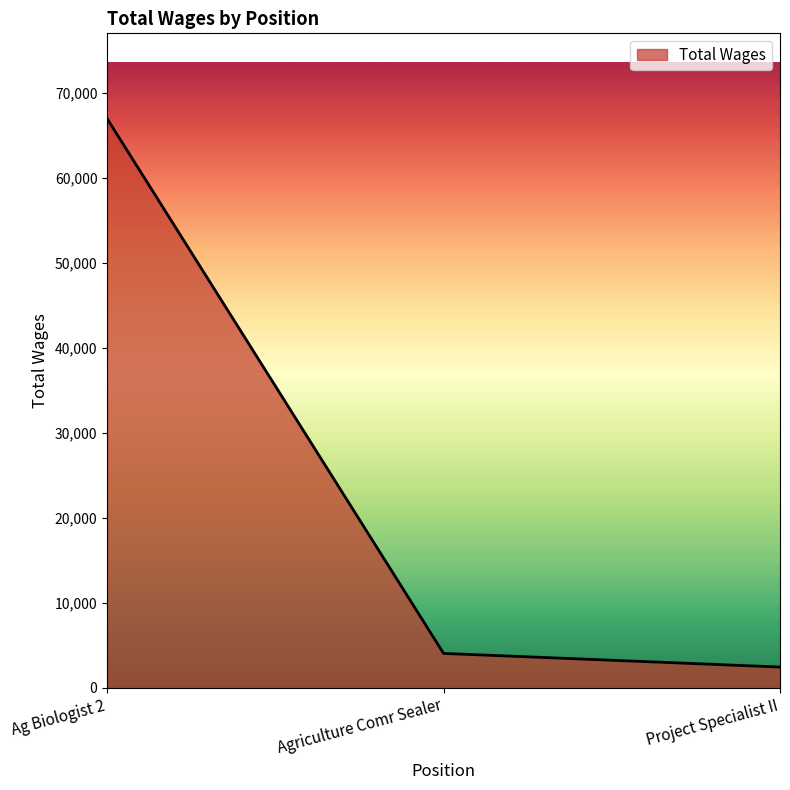

List the labels in order of value, largest first.

Ag Biologist 2, Agriculture Comr Sealer, Project Specialist II